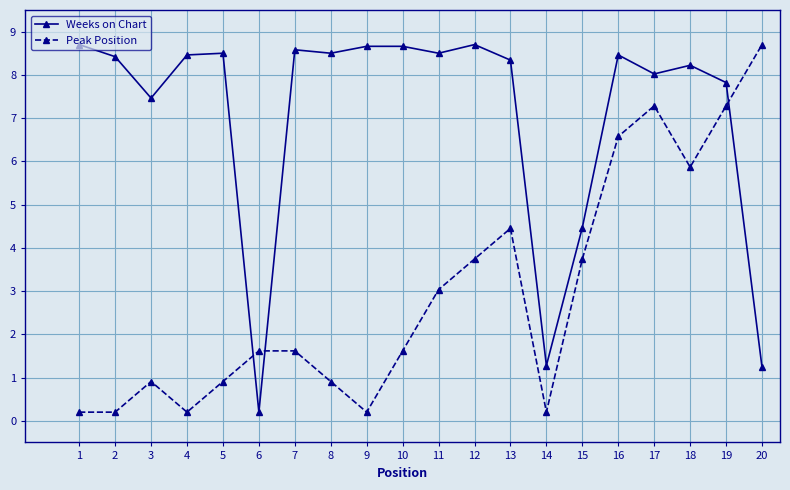

At which category does Weeks on Chart reach its first local valley?

3